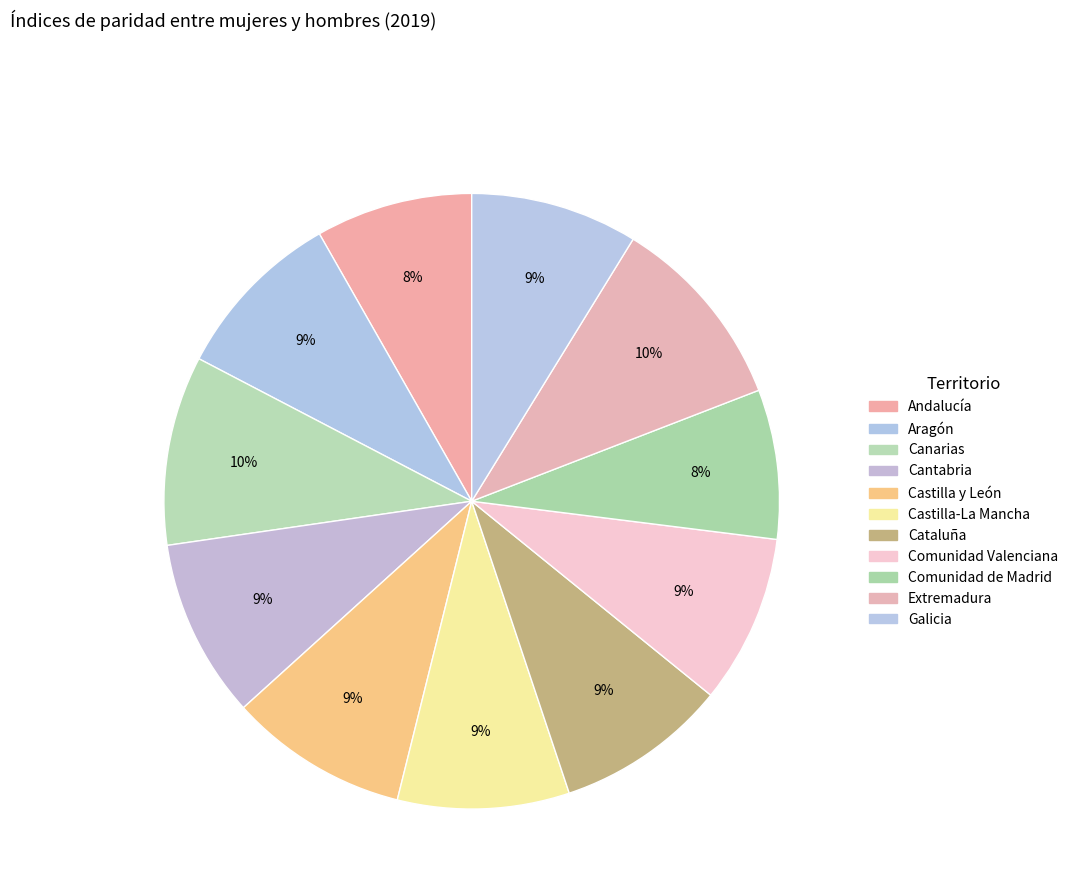

How many segments does this pie chart have?

11